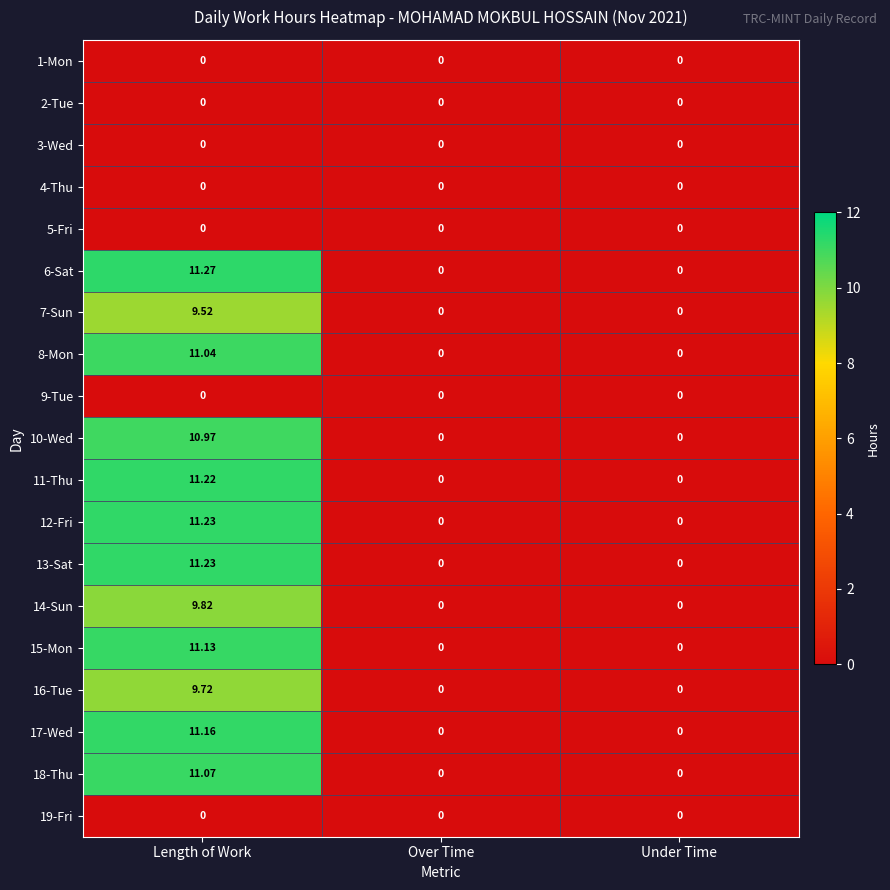

Which category has the highest value in the 6-Sat series?

Length of Work